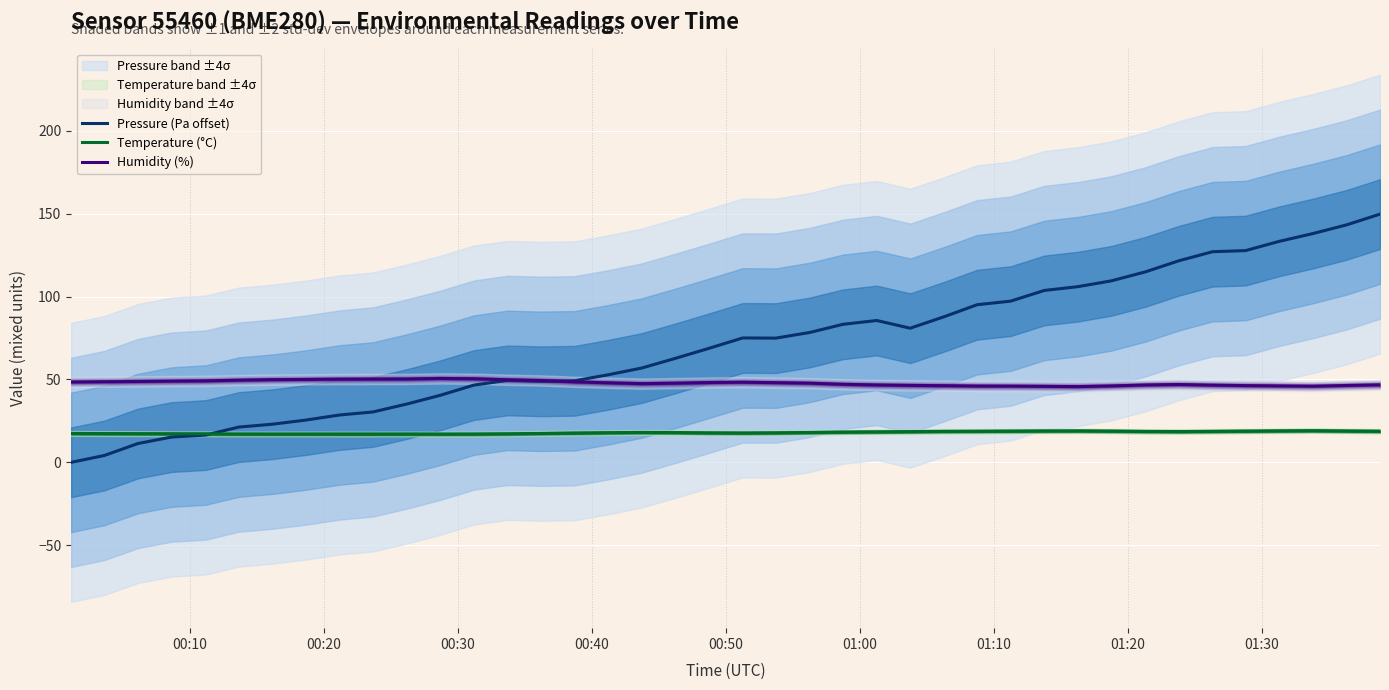

True or false: Humidity (%) and Temperature (°C) cross at least once.

False